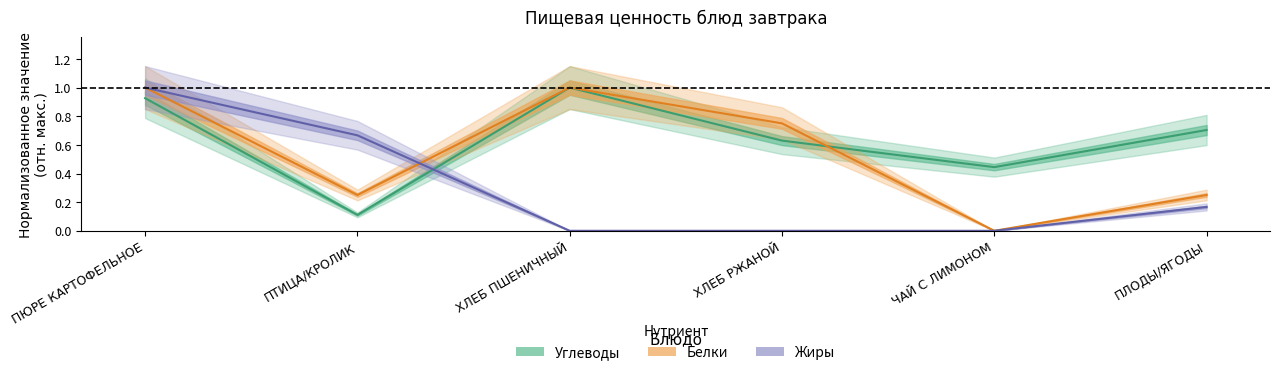

Is this an area chart (filled region under the line)?

No